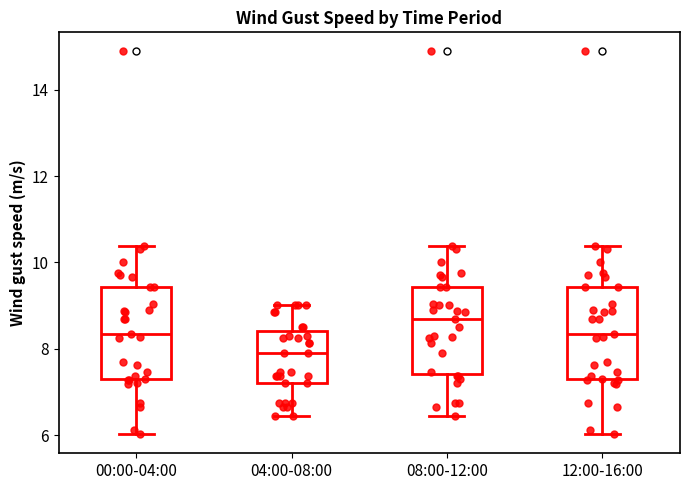

Reading left to right, read every box against the y-axis: the position of its median line, the range the box covers, and the ends of its whiskers. The values are not printed on the chart, so give them approximately, as read against the axis.

00:00-04:00: median 8.4, box 7.2 to 9.4, whiskers 6.0 to 10.4
04:00-08:00: median 8.0, box 7.2 to 8.4, whiskers 6.4 to 9.0
08:00-12:00: median 8.6, box 7.4 to 9.4, whiskers 6.4 to 10.4
12:00-16:00: median 8.4, box 7.2 to 9.4, whiskers 6.0 to 10.4